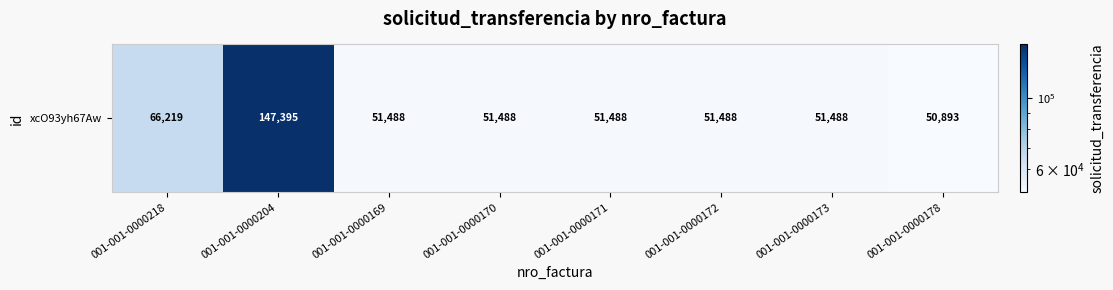

True or false: the data shows 147395 at 001-001-0000204.

True